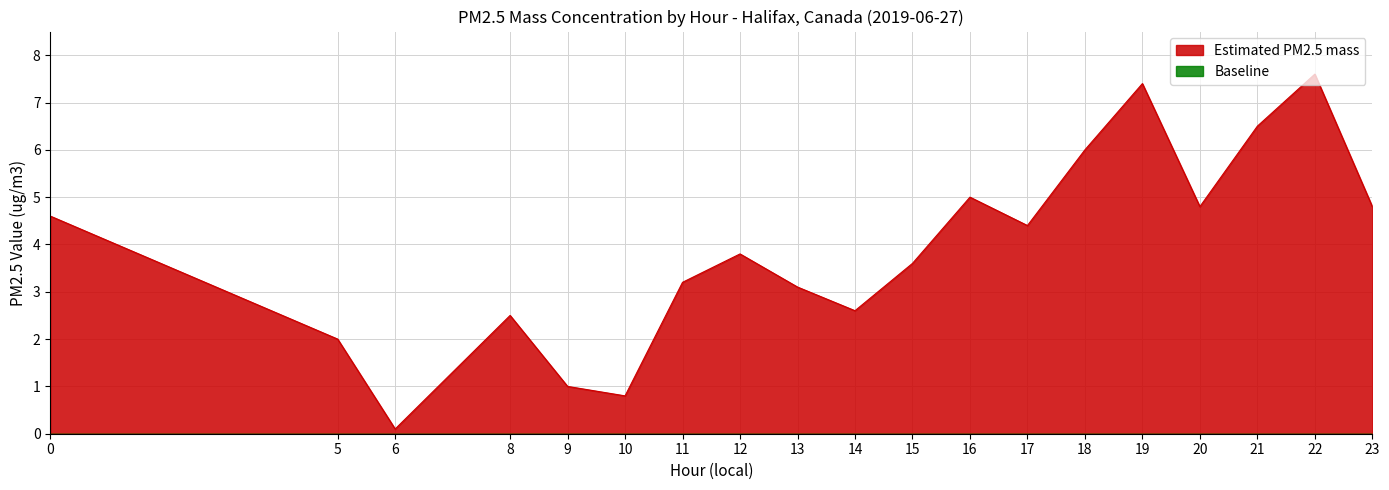

True or false: there are more than 0 points higher than both neighbors.

True